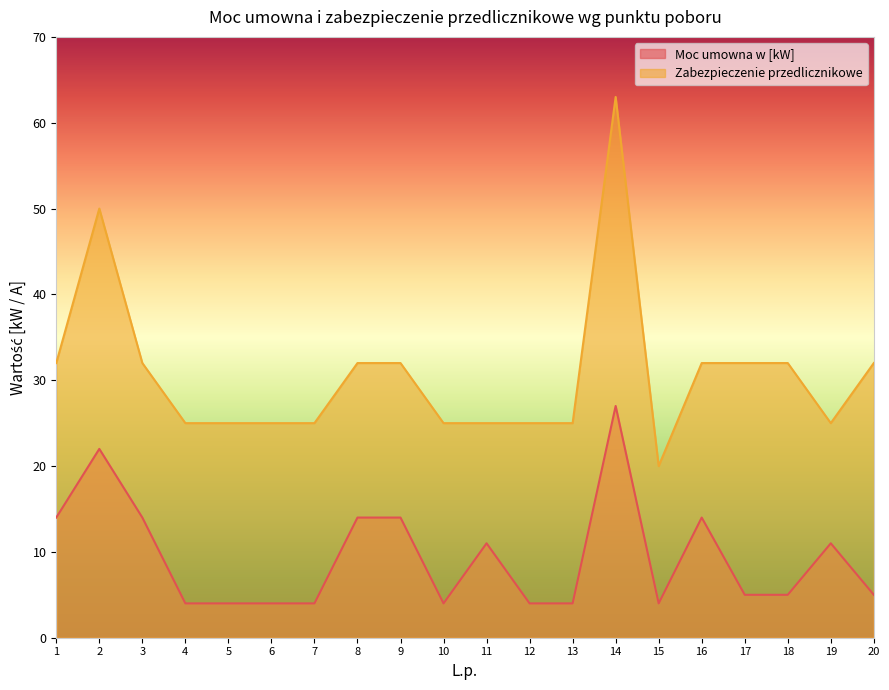

List the labels in order of Zabezpieczenie przedlicznikowe value, smallest first.

15, 4, 5, 6, 7, 10, 11, 12, 13, 19, 1, 3, 8, 9, 16, 17, 18, 20, 2, 14